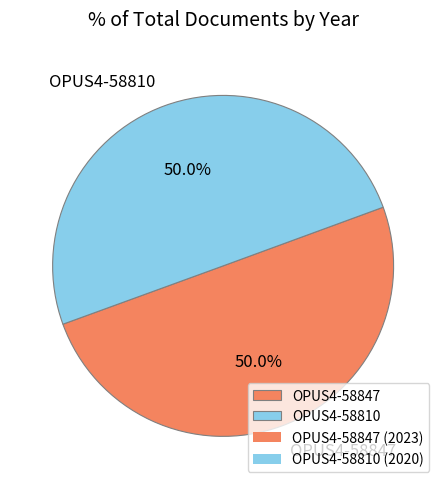

What percentage do OPUS4-58847 and OPUS4-58810 together represent?

100.0%